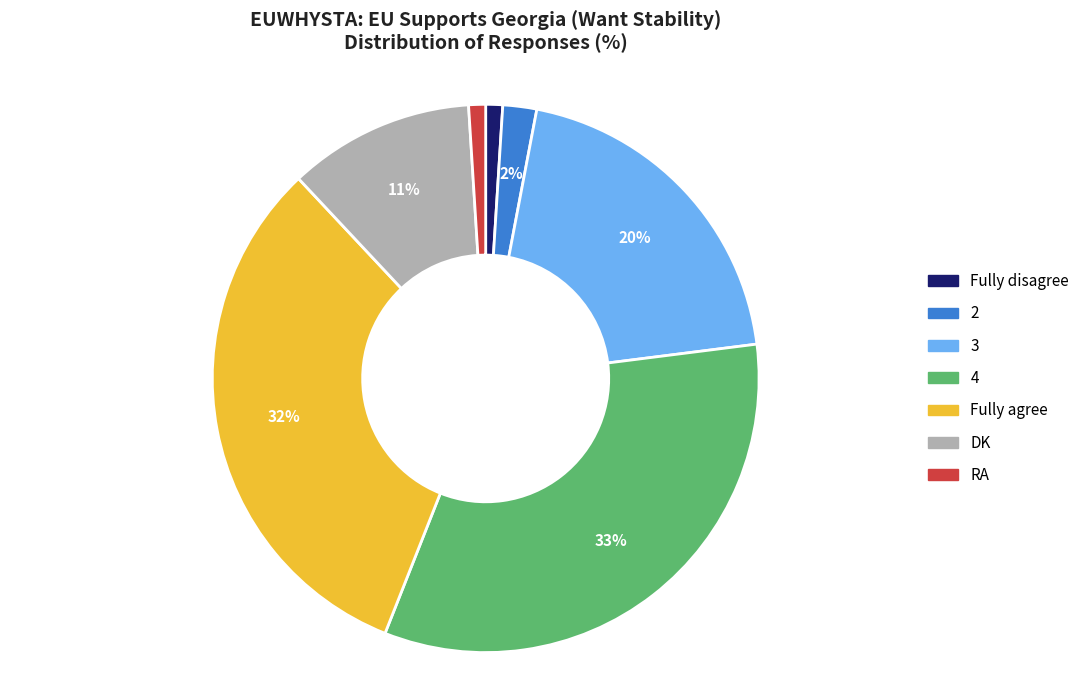

Combined, do DK and Fully agree account for over 50%?

No